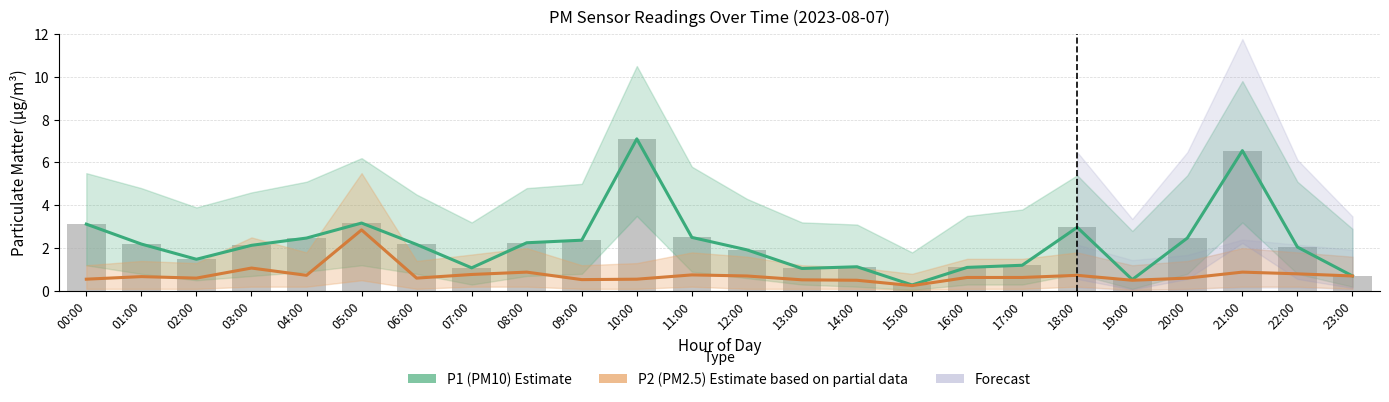

Rank the series at 03:00 from lowest to highest value.

P2 (PM2.5) Estimate based on partial data, P1 (PM10) Estimate